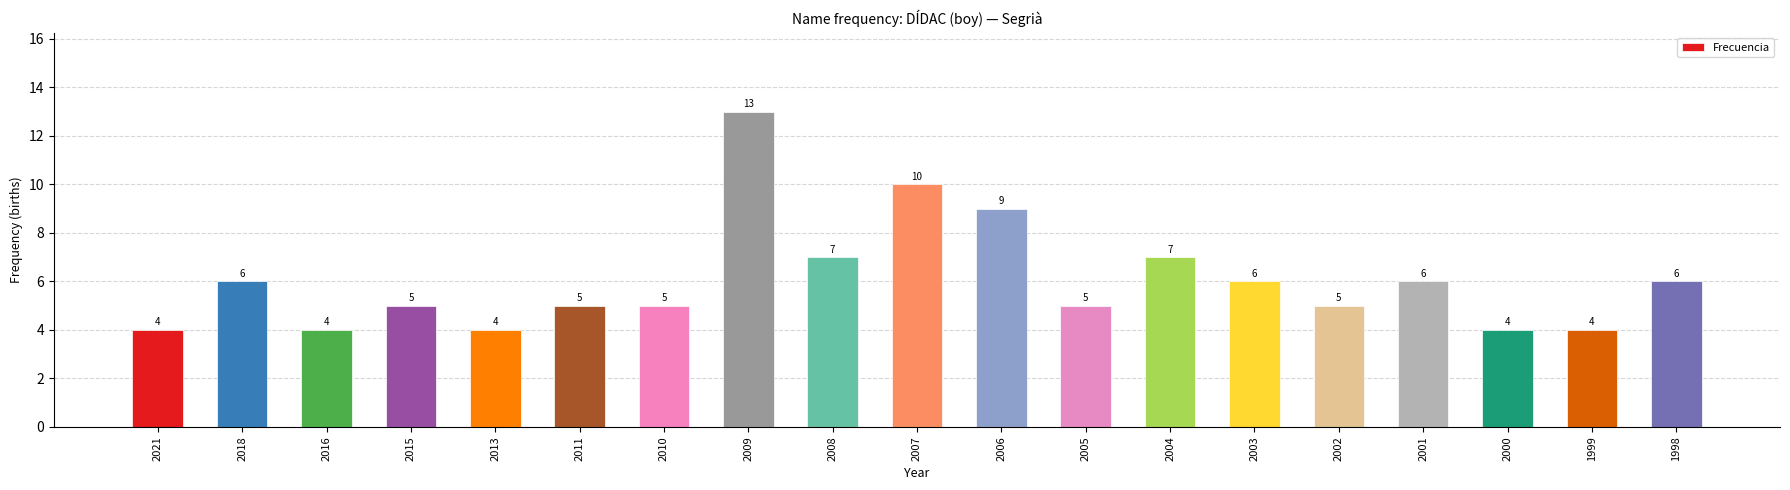

What is the approximate value at 2021?

4